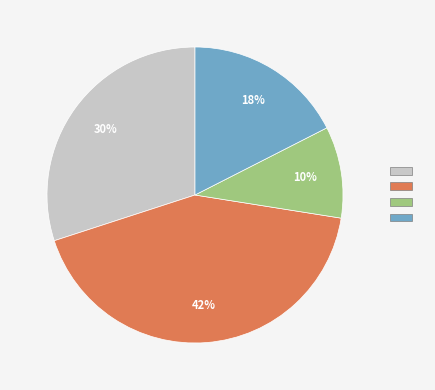

To the nearest percent, what is the average slice percentage?

25%